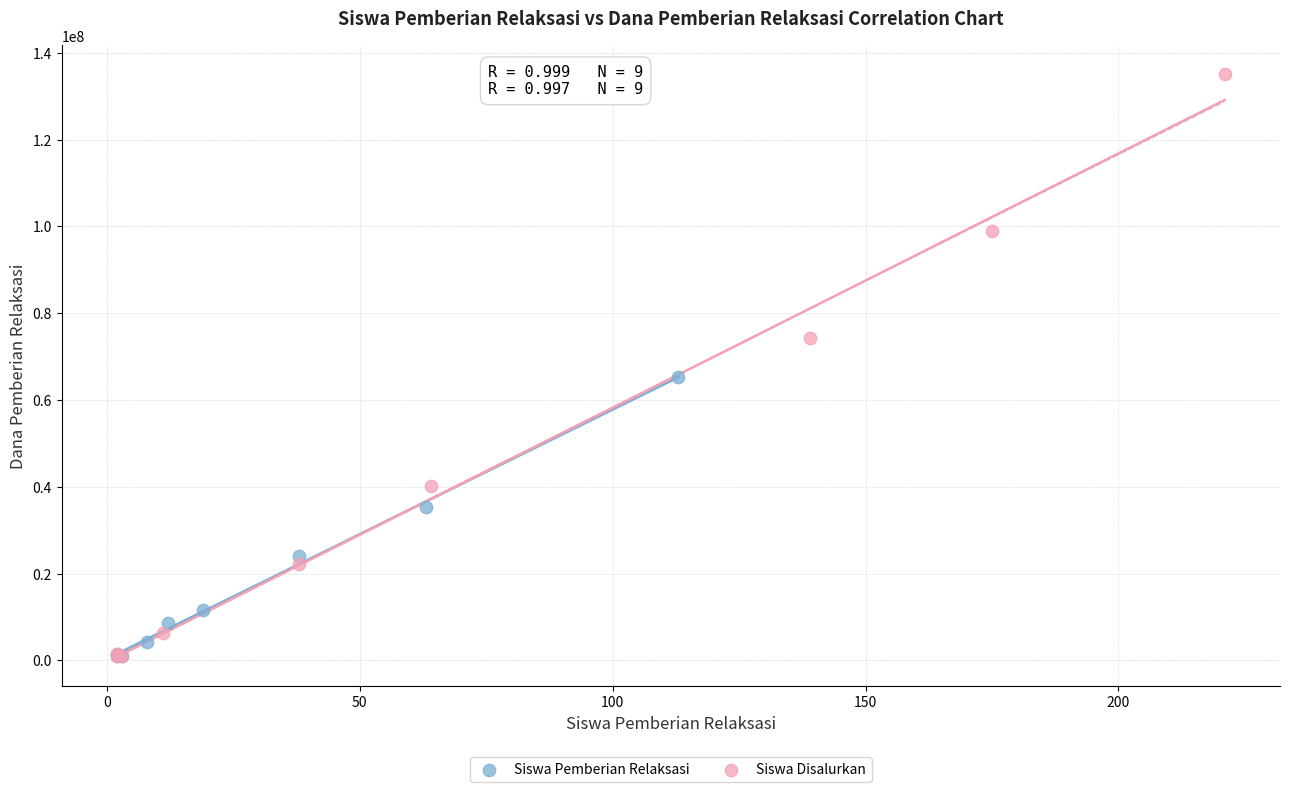

Which series contains the highest Y value?

Siswa Disalurkan